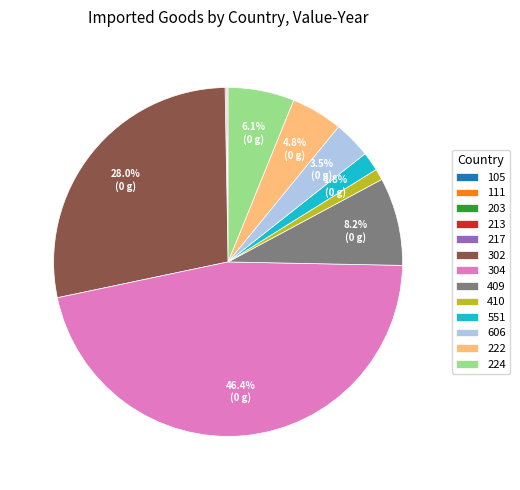

Does any single category account for the majority?

No